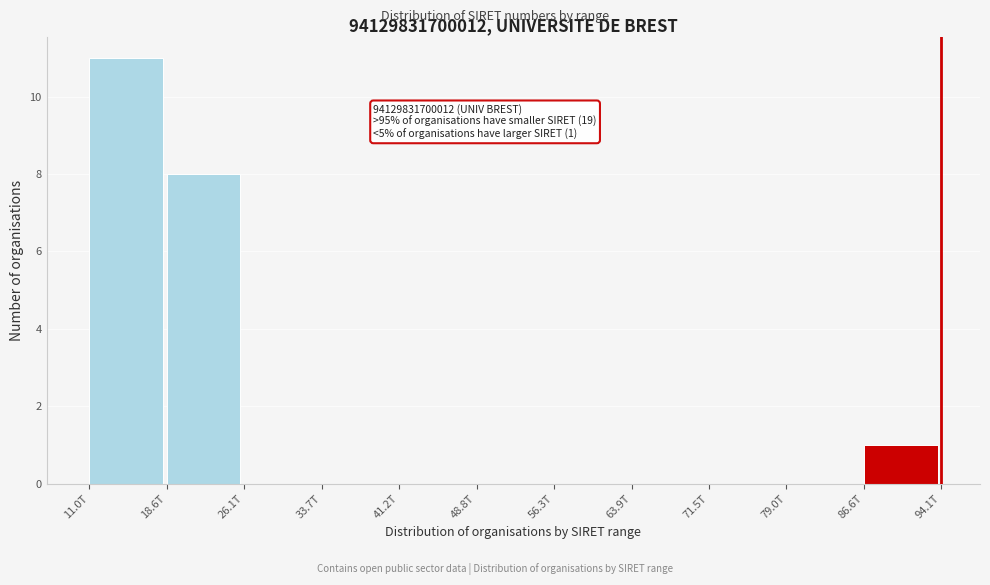

At which label is the value closest to 5?

18.6T